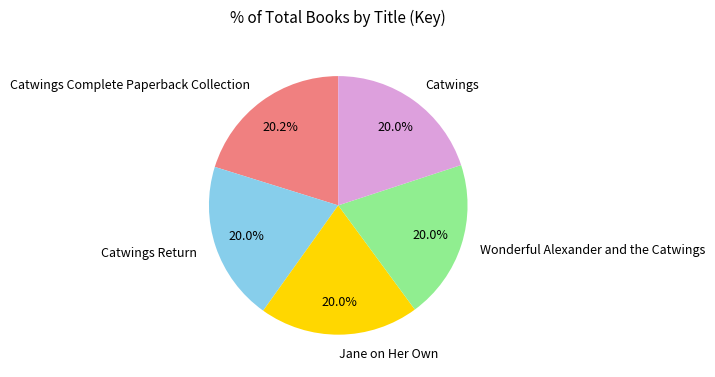

Is it true that Catwings Return is 9% of the pie?

False